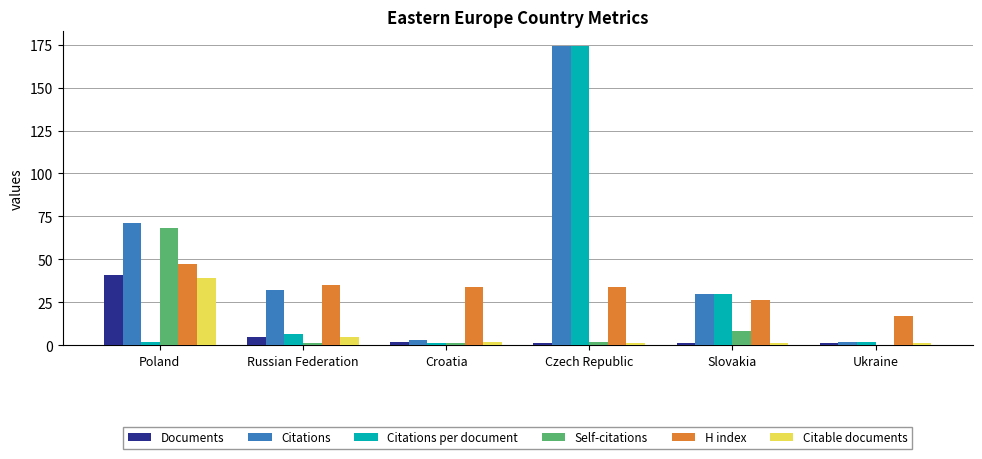

What is the sum of all Documents values?

51.0